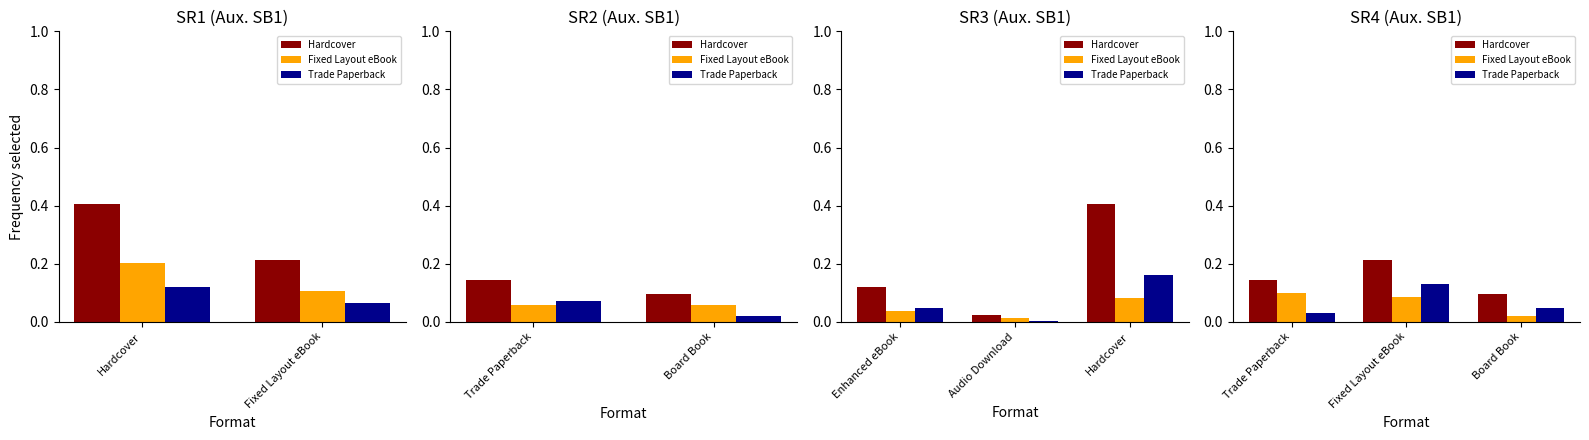

What is the difference between the highest and lowest values at Fixed Layout eBook?

0.1